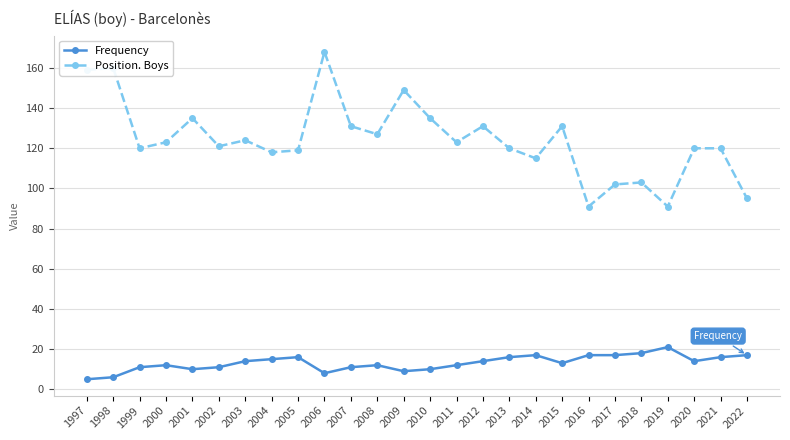

The Frequency series shows 18 at 2010. True or false?

False